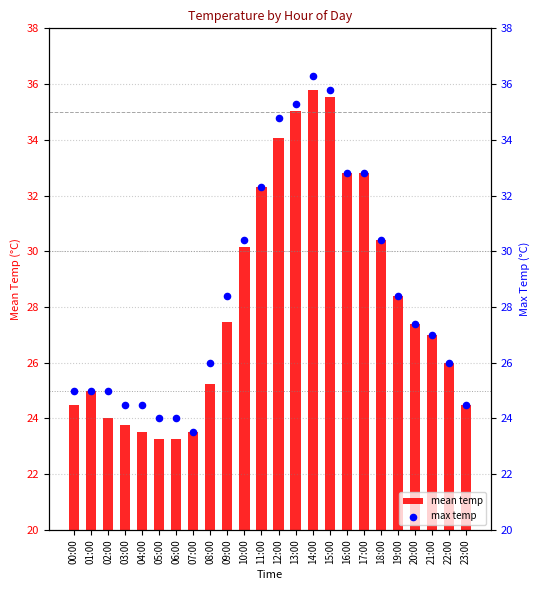

Which series reaches the maximum Y coordinate?

max temp